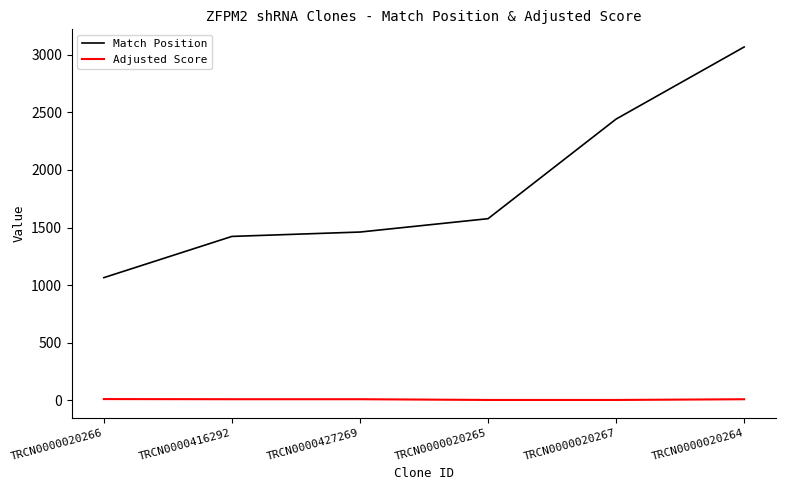

Where is Match Position nearest to the value 2066?

TRCN0000020267